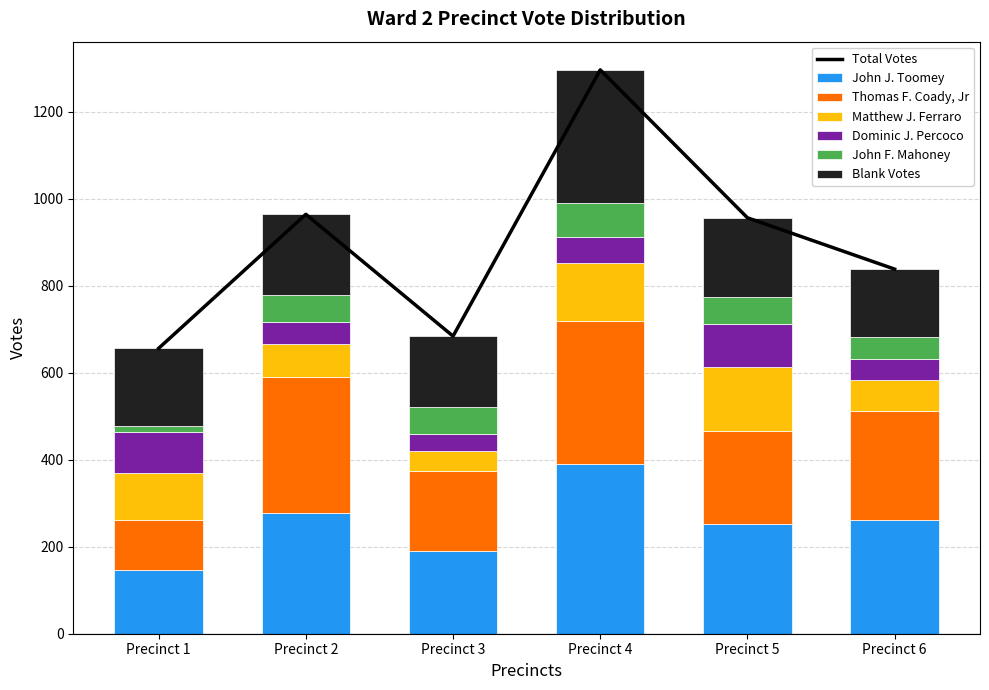

At which category is the sum across all series the highest?

Precinct 4